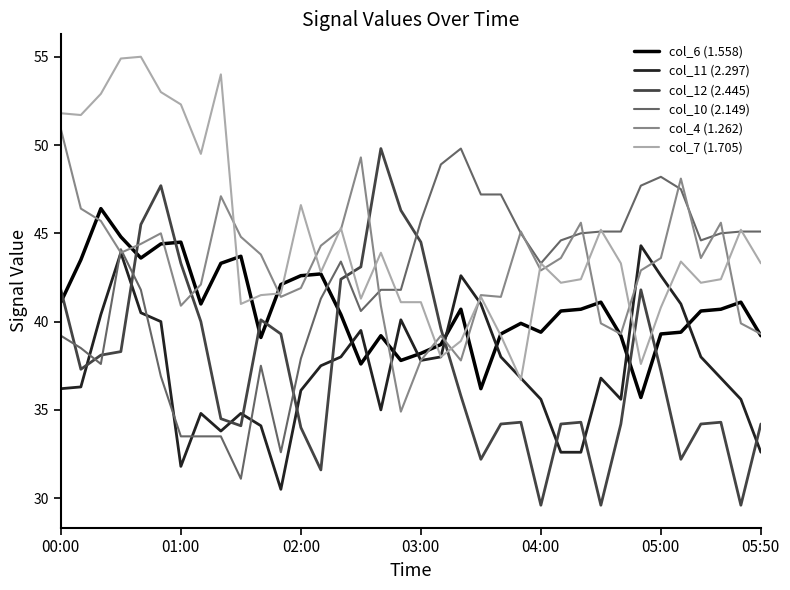

True or false: col_7 (1.705) and col_11 (2.297) cross at least once.

True